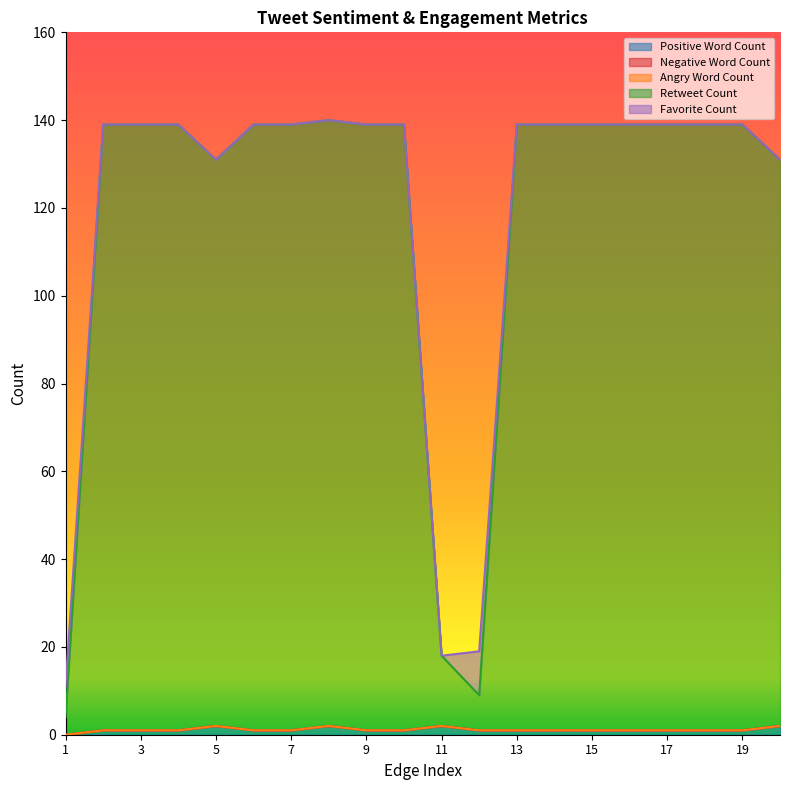

Which has a higher value, 8 or 10?

8